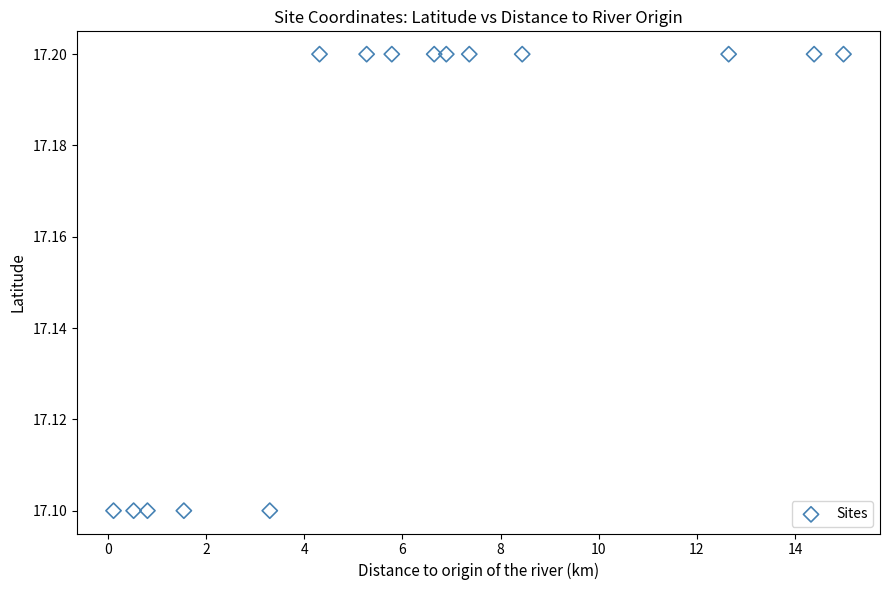

What is the range of X values (max minus min)?

14.9